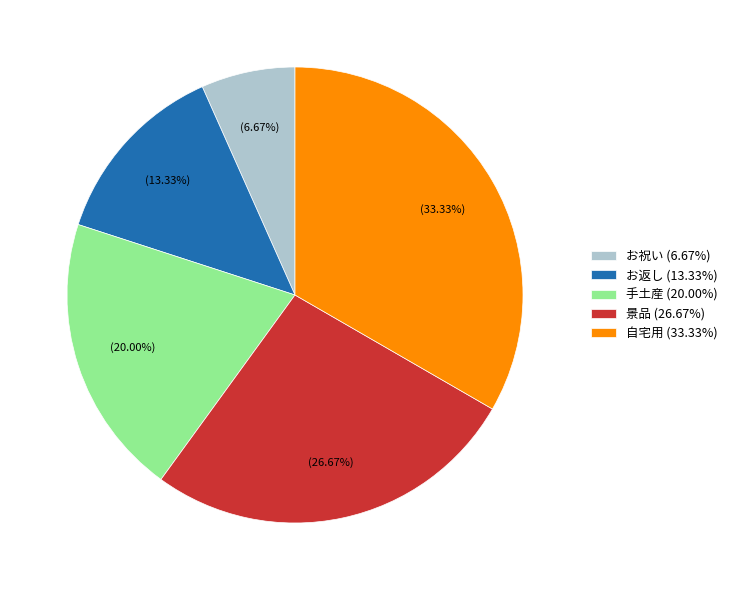

What percentage is the 自宅用 slice, to the nearest percent?

33%